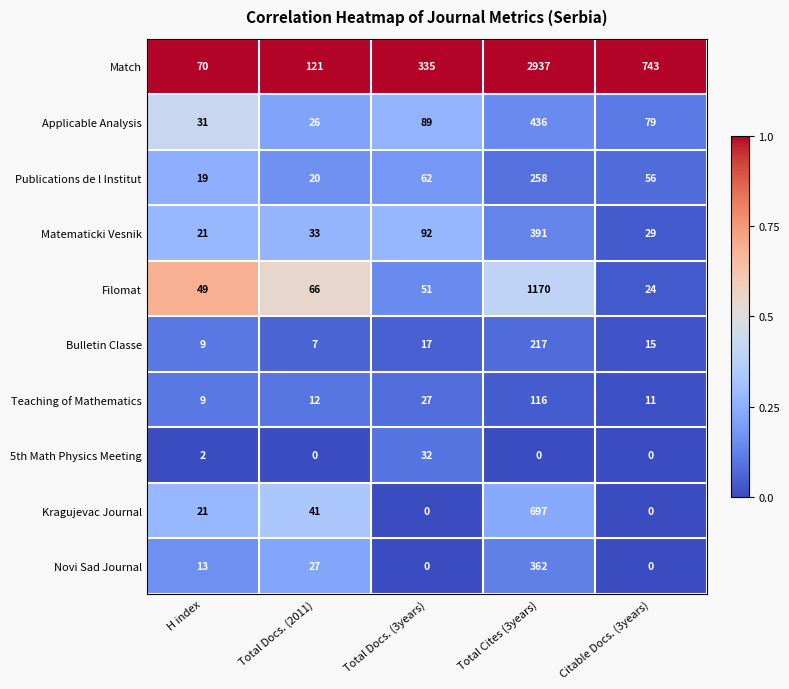

At how many categories does at least one series exceed 0?

5